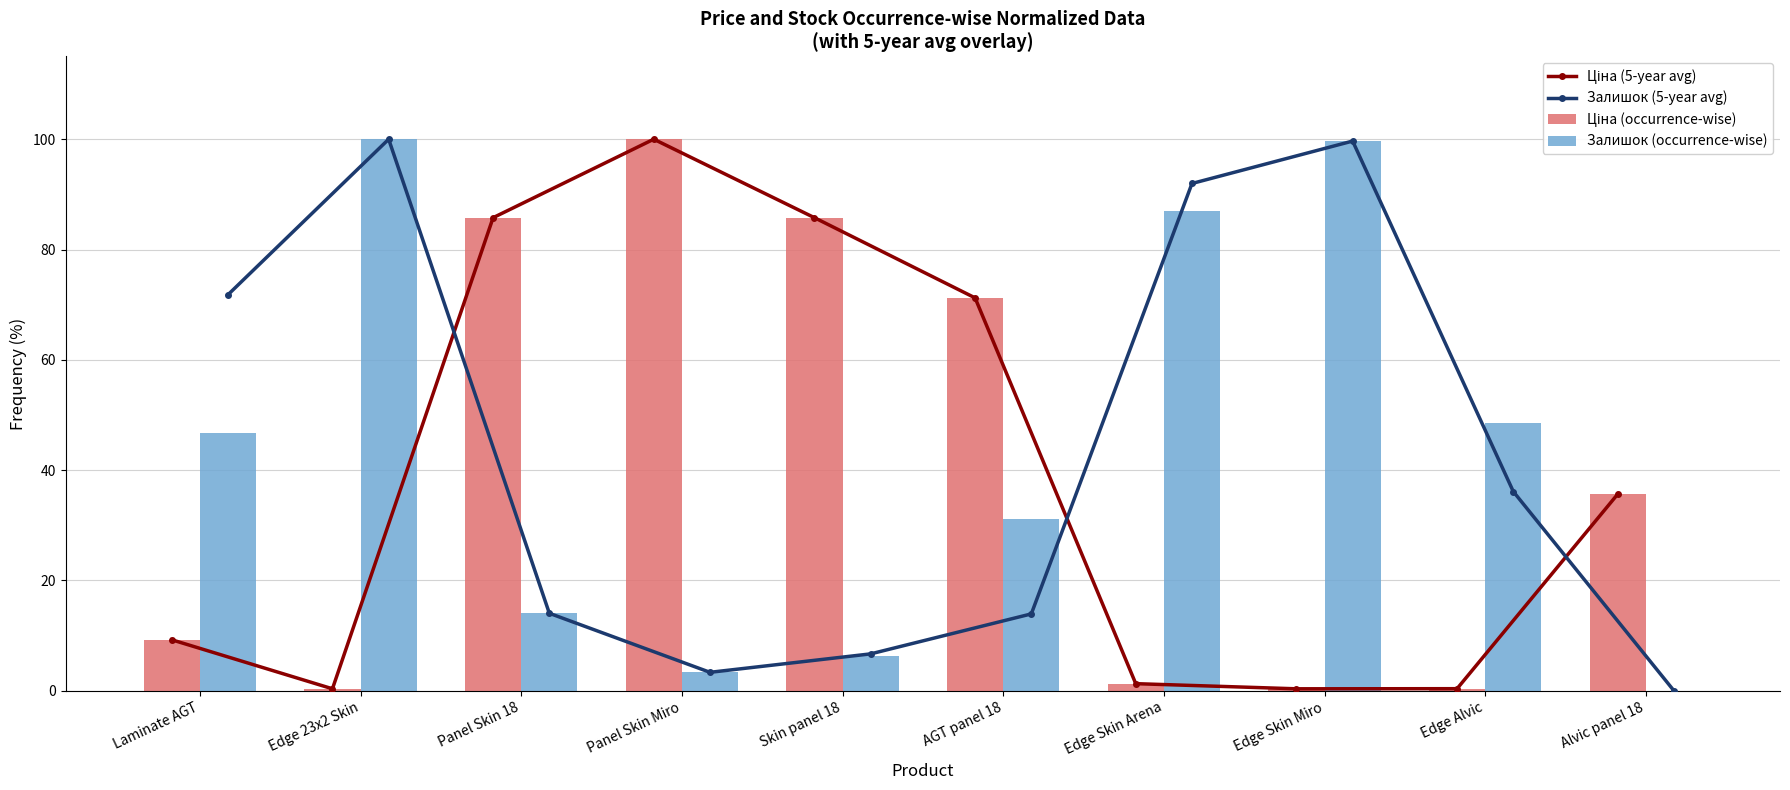

The Ціна (5-year avg) series shows 100.0 at Panel Skin Miro. True or false?

True